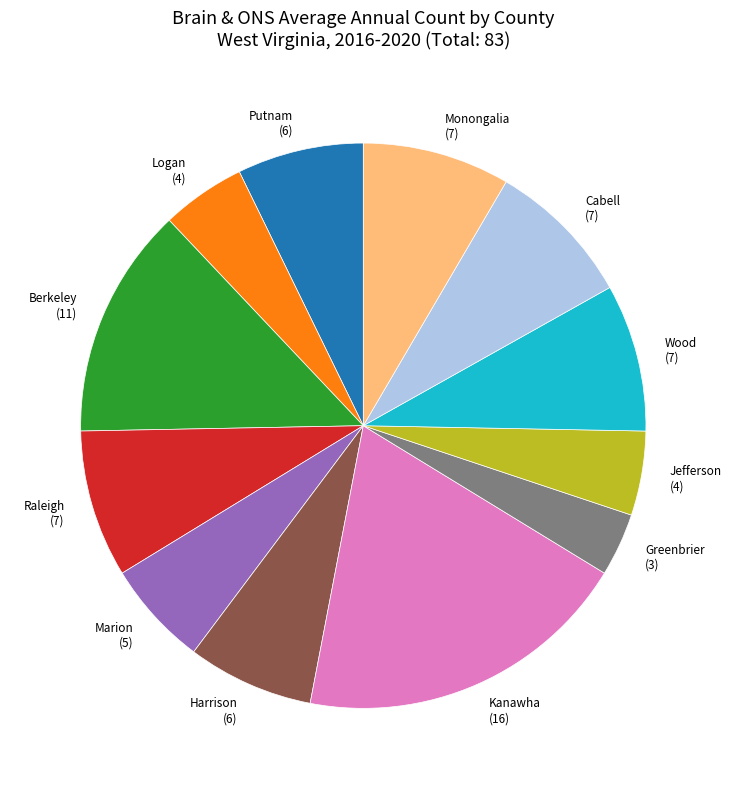

Is there any slice that represents more than half of the pie?

No